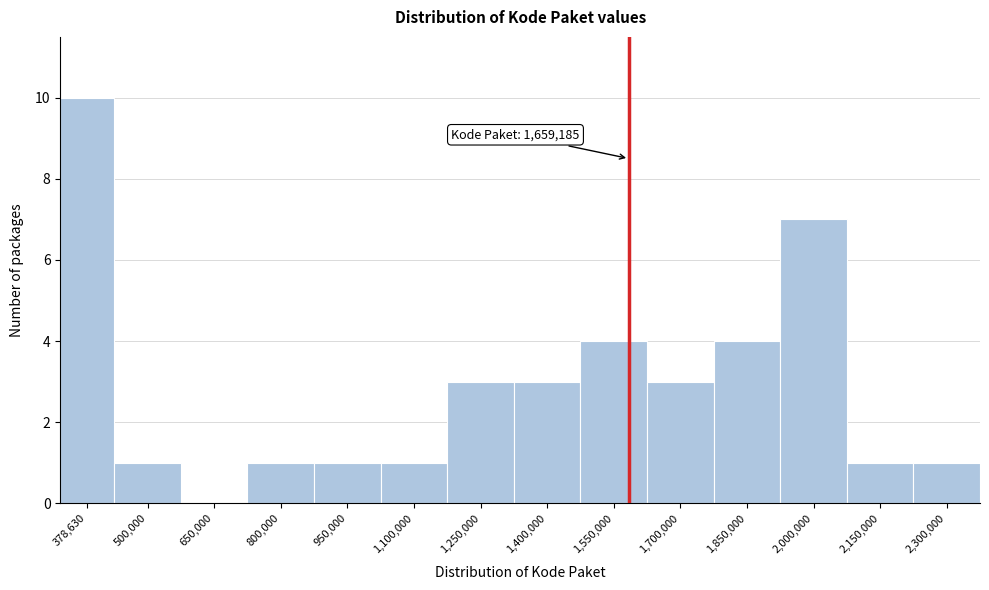

Reading right to left, transcribe all the data shown in this chart.

2,300,000=1	2,150,000=1	2,000,000=7	1,850,000=4	1,700,000=3	1,550,000=4	1,400,000=3	1,250,000=3	1,100,000=1	950,000=1	800,000=1	650,000=0	500,000=1	378,630=10